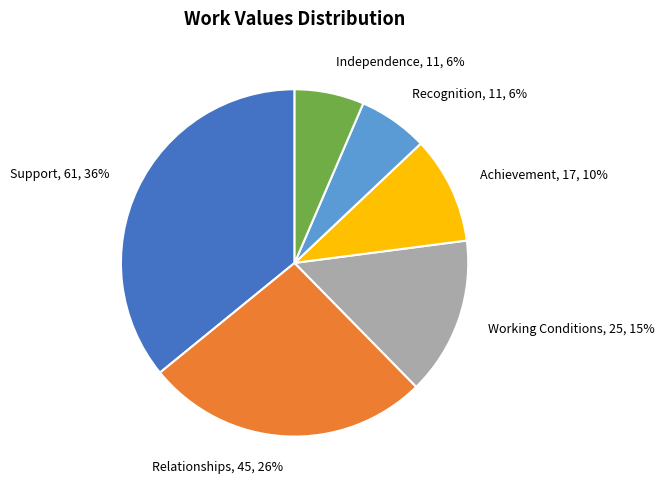

Approximately how many times larger is the value at Achievement compared to Support?

0.3